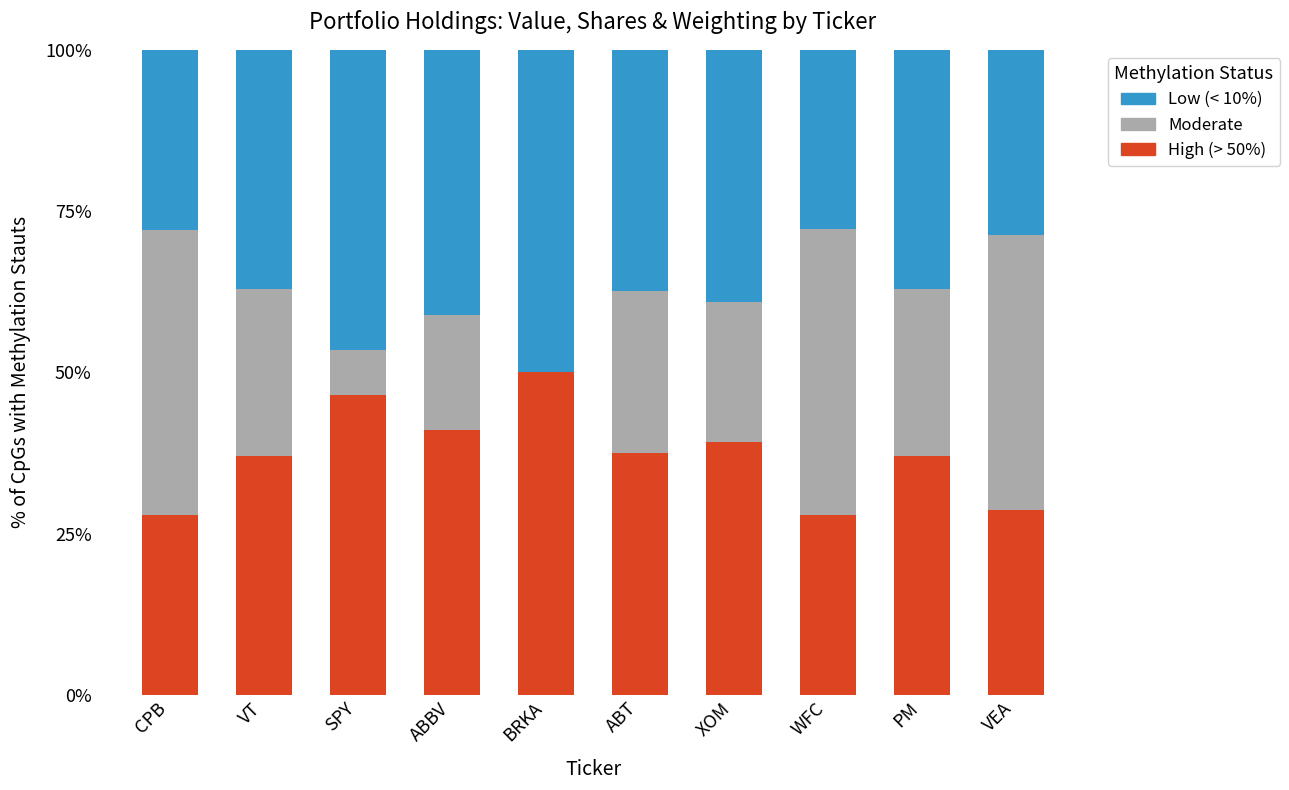

What is the total value across all series at ABBV?

100.0